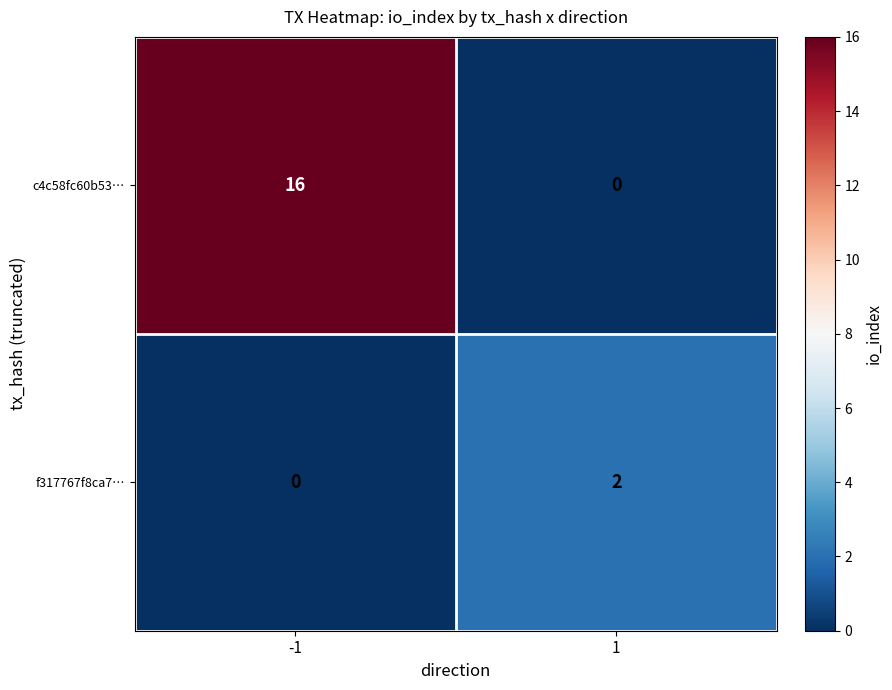

What is the approximate value of c4c58fc60b53… at -1, to the nearest 10?

20